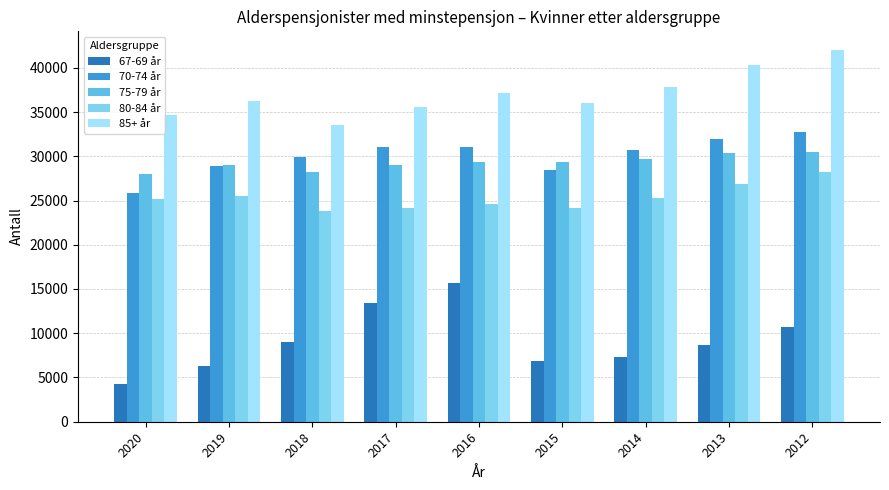

Is it true that 70-74 år equals 28877 at 2019?

True